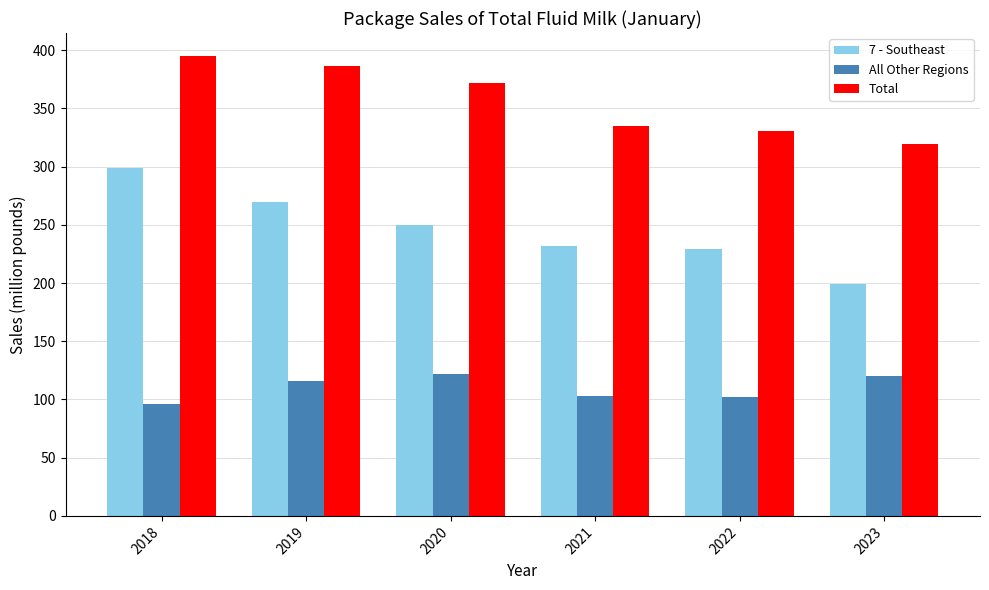

Which series has the widest spread of values?

7 - Southeast